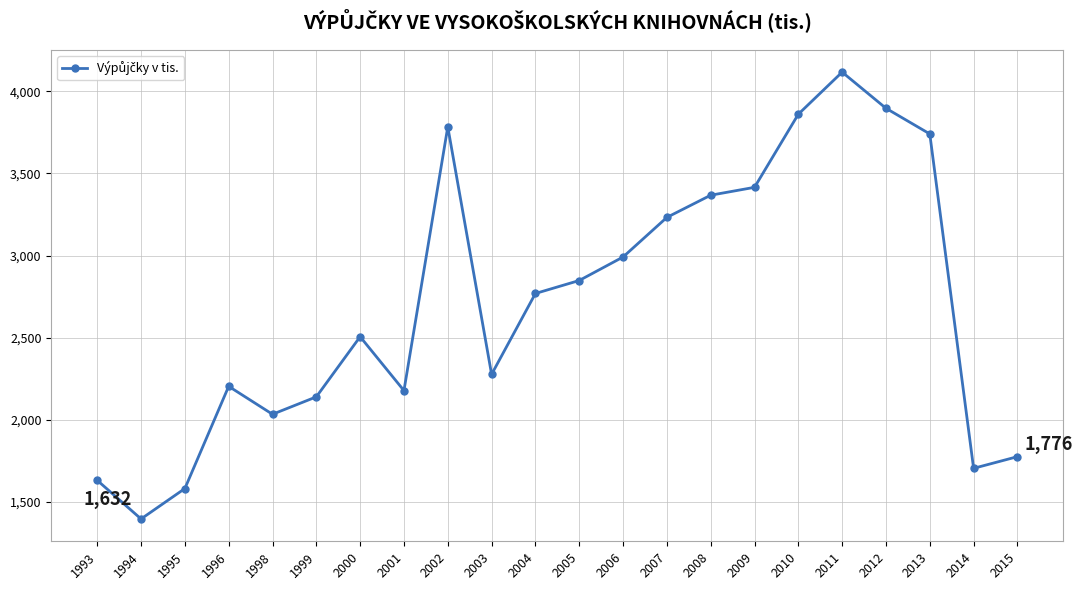

What is the ratio of the value at 1993 to the value at 2013?

0.4